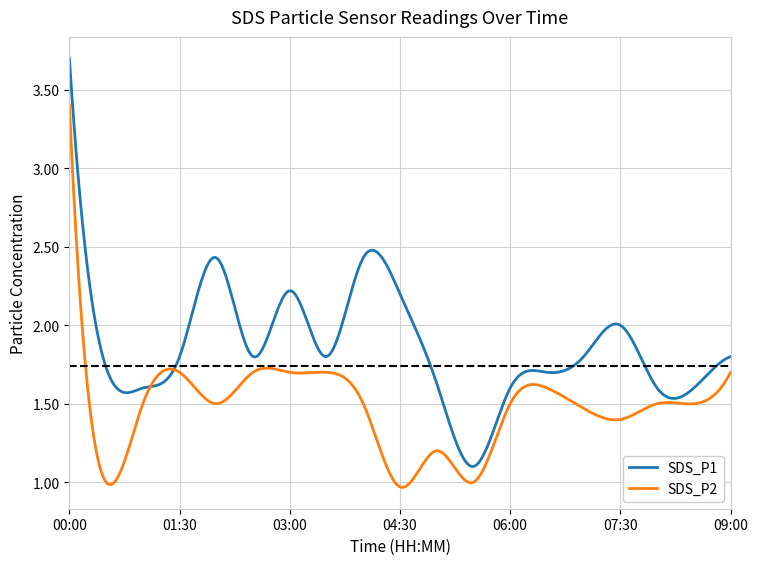

Rank the series by their maximum value, from lowest to highest.

SDS_P2, SDS_P1